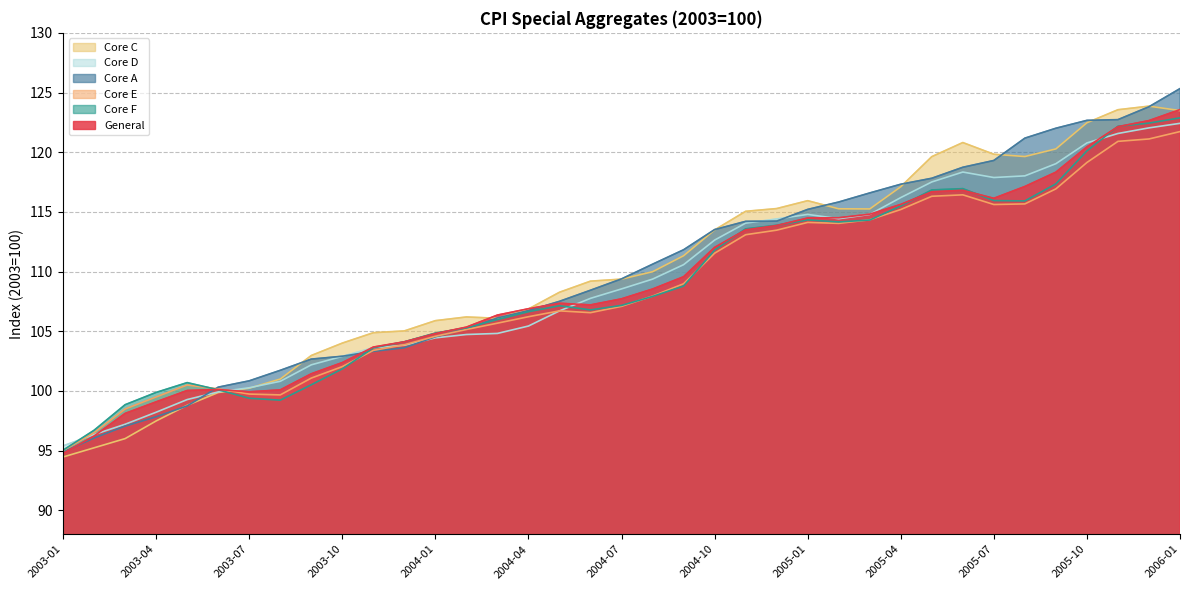

What is the difference between the maximum and minimum values in the Core A series?

30.5